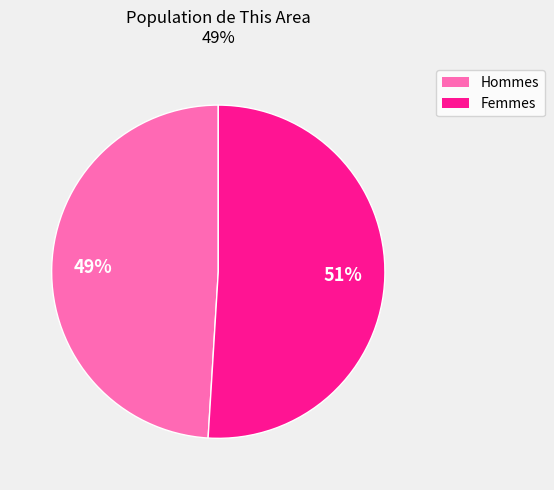

Is there any slice that represents more than half of the pie?

Yes